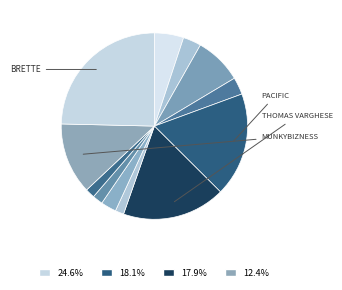

How many slices are in this pie chart?

12